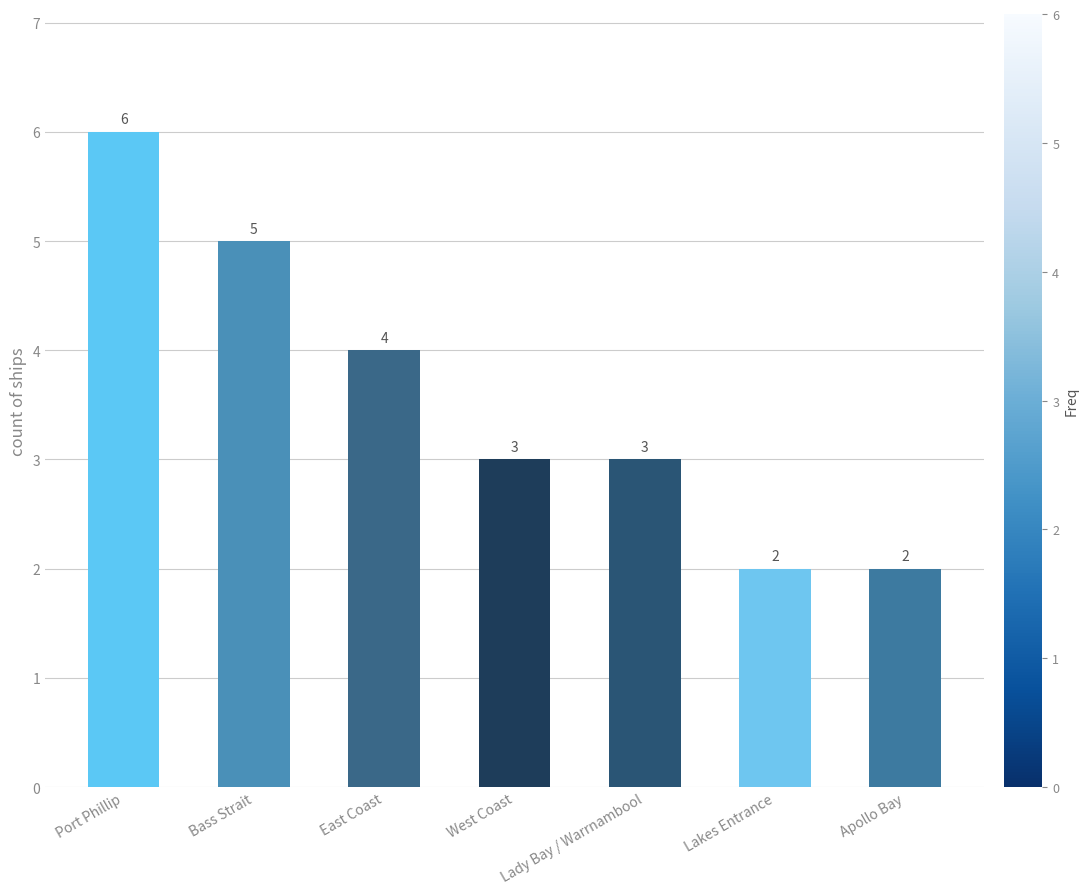

What is the value of the 7th bar from the left?

2